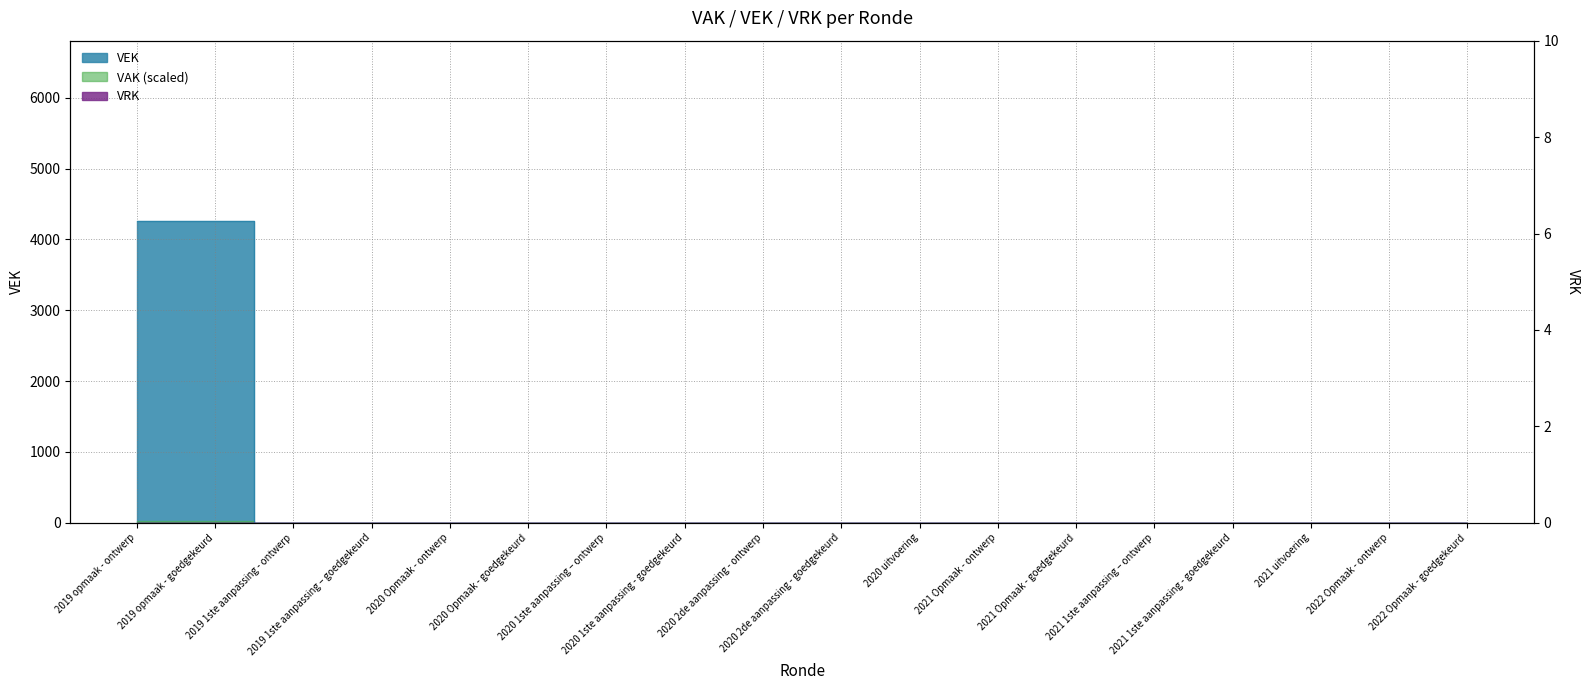

What is the label of the 14th point from the left?

2021 1ste aanpassing – ontwerp